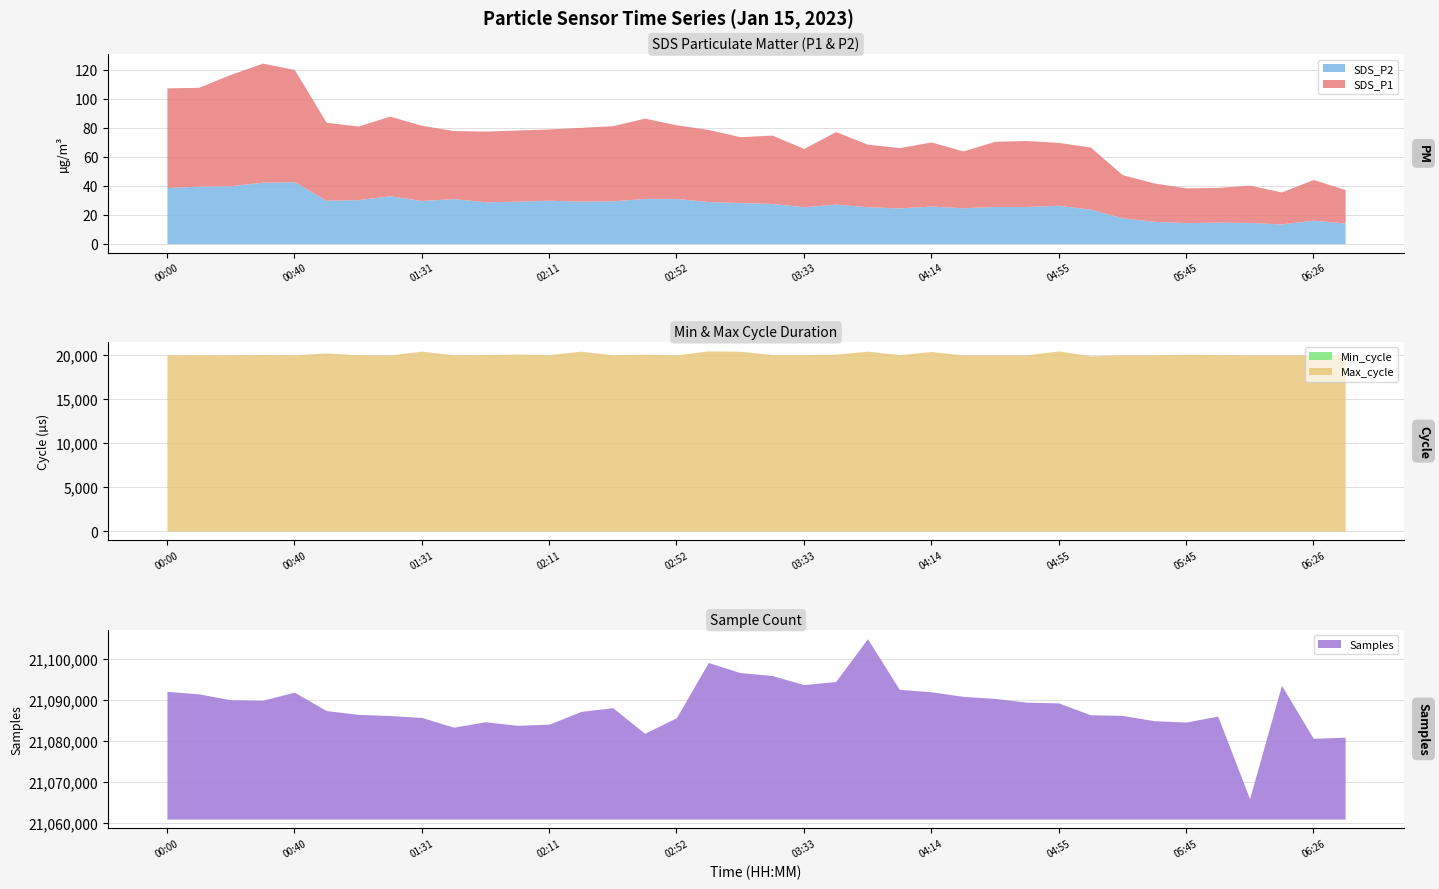

How many data points does each series have?

38